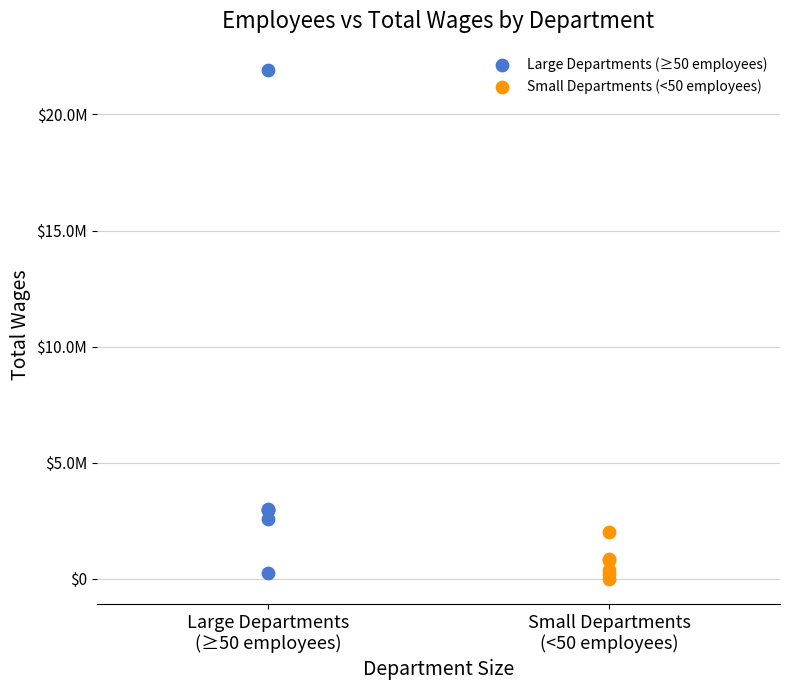

What are all the series names shown in the legend?

Large Departments (≥50 employees), Small Departments (<50 employees)